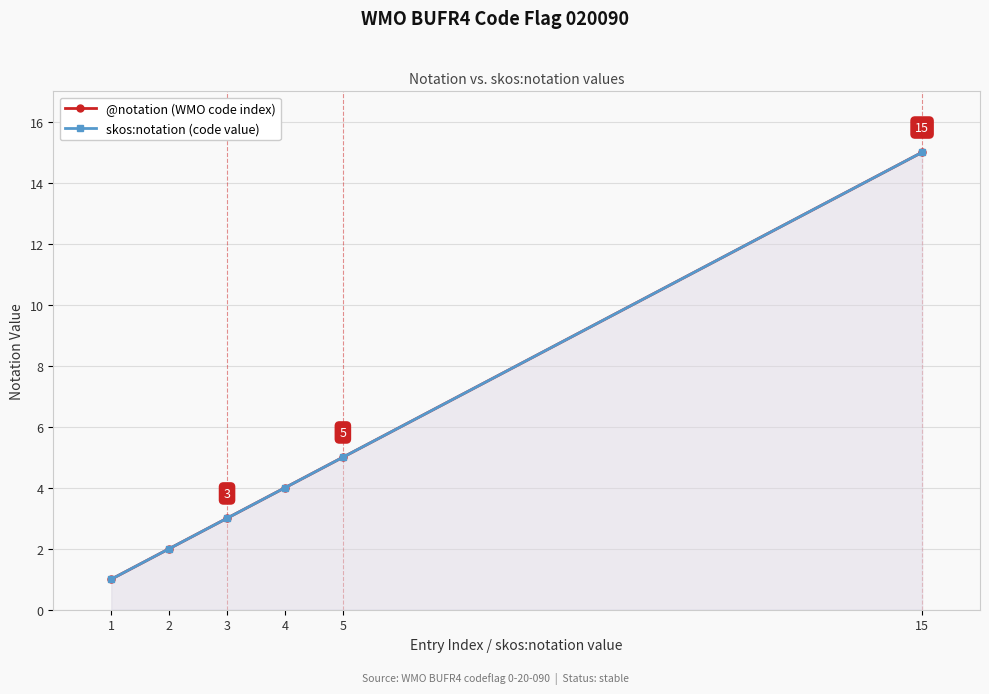

Reading left to right, what are all the values shown in this chart?

@notation (WMO code index): 1=1	2=2	3=3	4=4	5=5	15=15
skos:notation (code value): 1=1	2=2	3=3	4=4	5=5	15=15